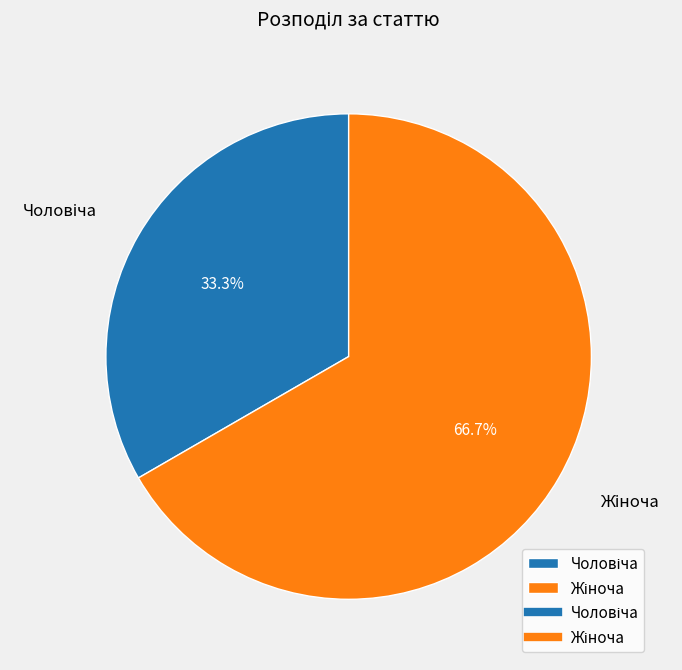

Is there any slice that represents more than half of the pie?

Yes